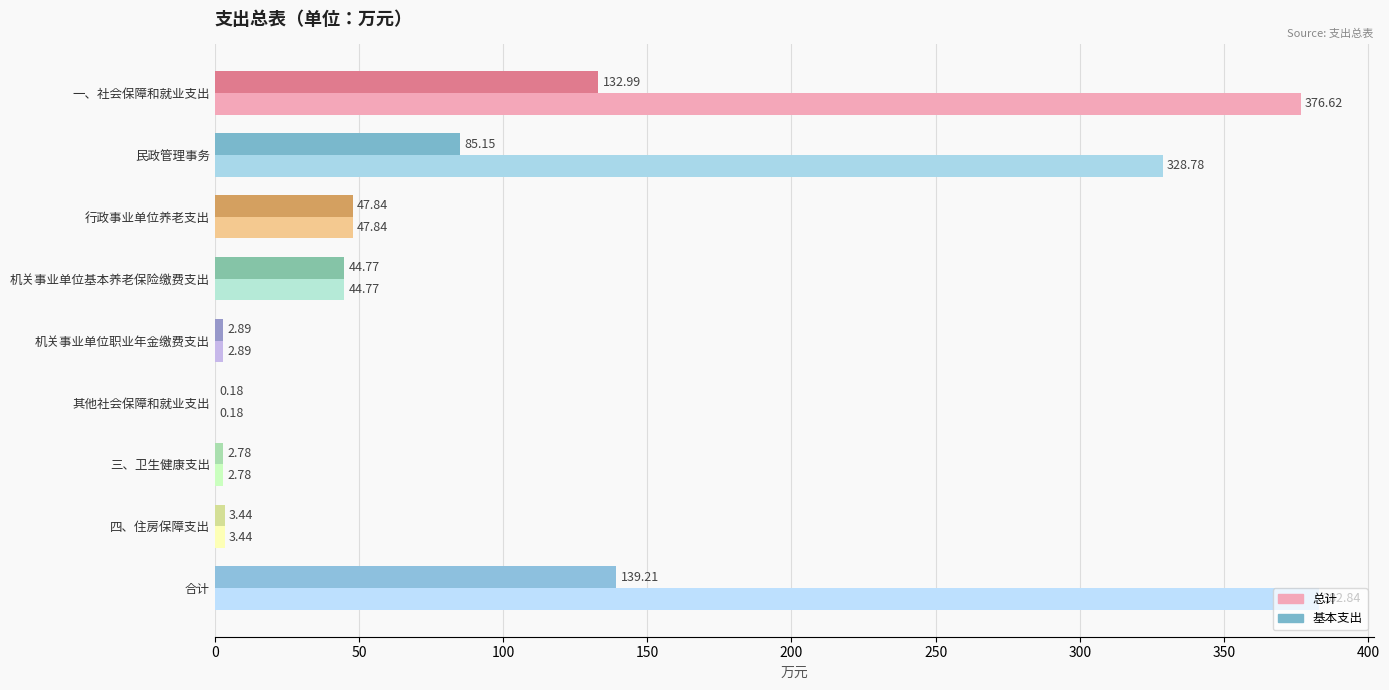

Which category has the highest value across all series?

合计